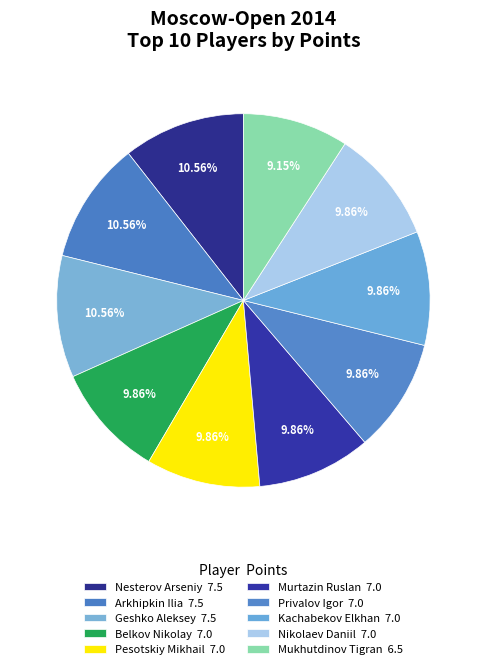

Which slice is the largest?

Nesterov Arseniy